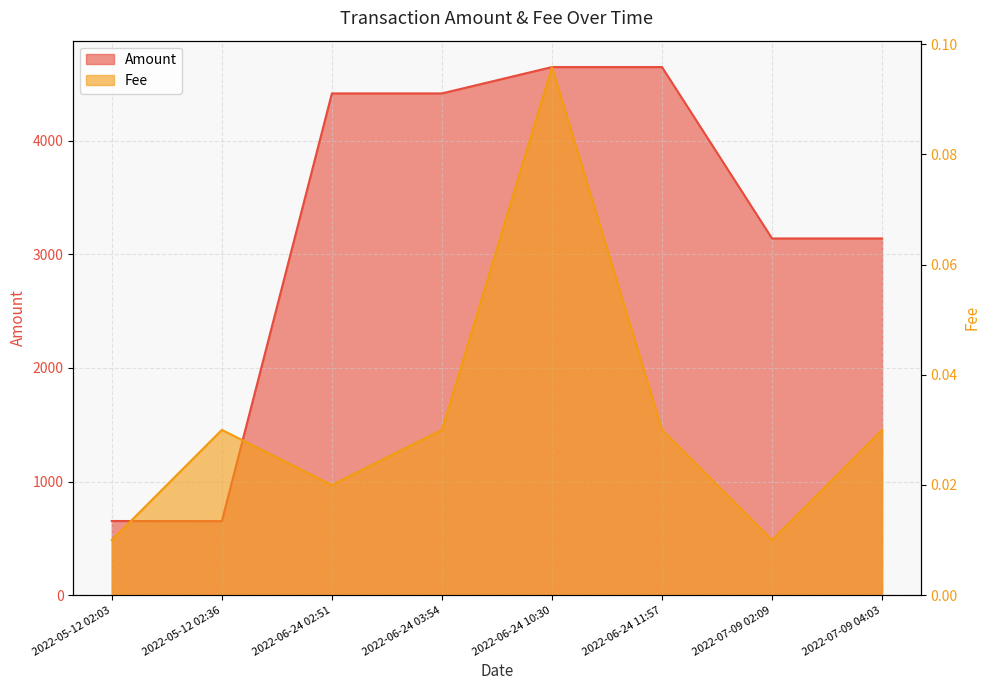

What is the difference between the Amount values at 2022-07-09 02:09 and 2022-06-24 03:54?

1276.8